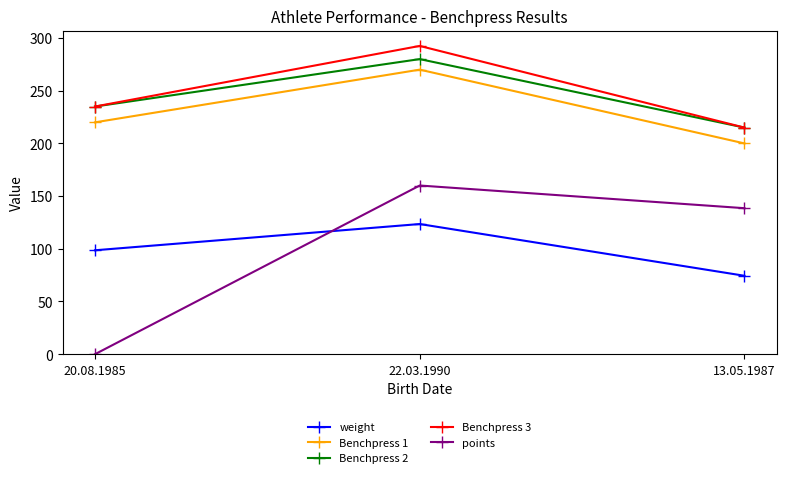

Reading left to right, list all the values displayed in this chart.

weight: 98.6	123.5	74.4
Benchpress 1: 220.0	270.0	200.0
Benchpress 2: 235.0	280.0	215.0
Benchpress 3: 235.0	292.5	215.0
points: 0.0	160.1	138.5